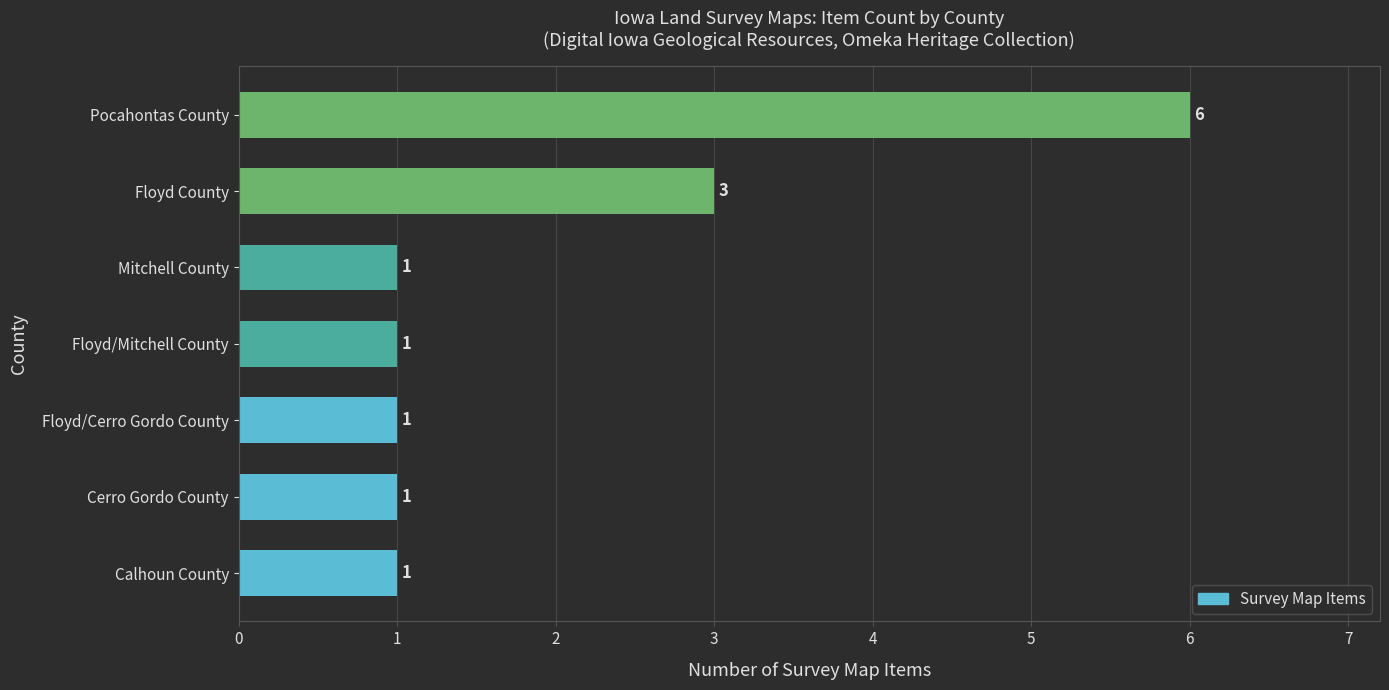

What is the smallest value displayed?

1